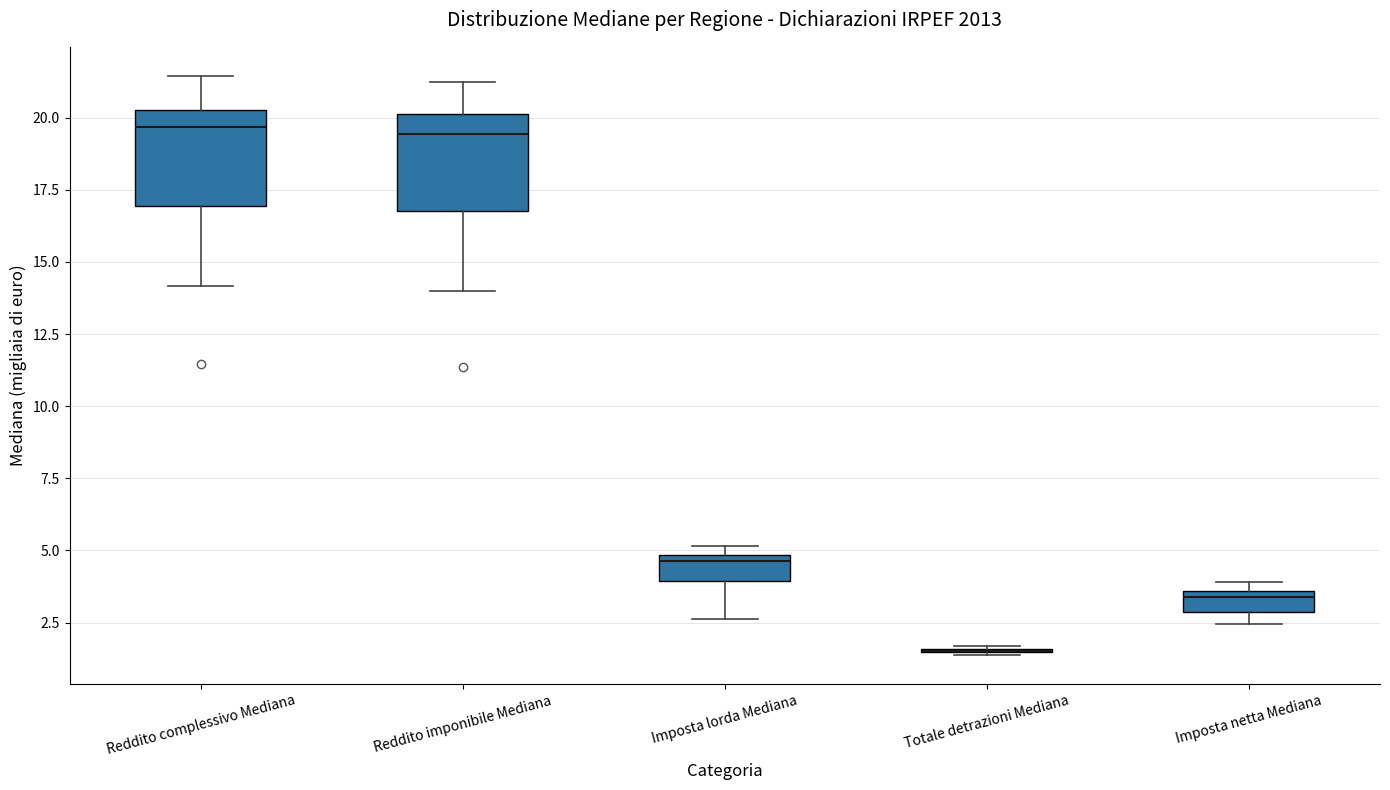

Where does the lower whisker of the box for Reddito complessivo Mediana end on the y-axis? The values are not printed on the chart, so give them approximately, as read against the axis.

14.0